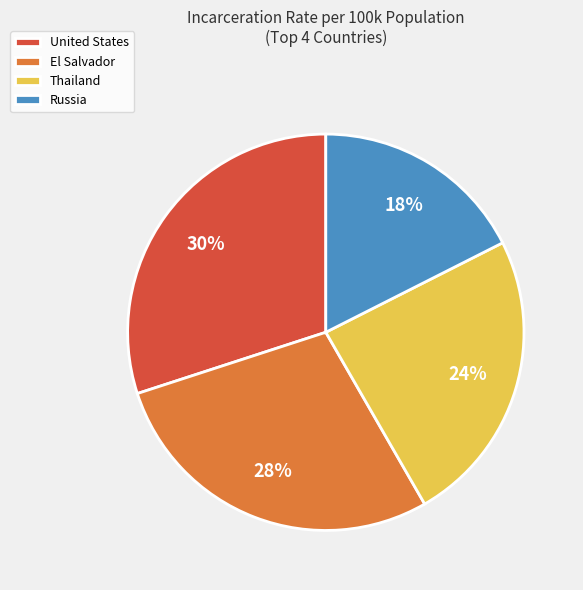

Does Thailand represent more than half of the total?

No